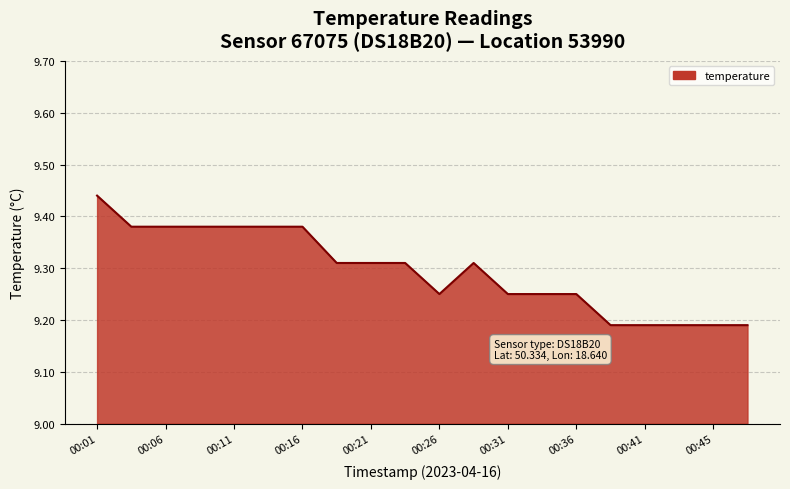

Is this an area chart (filled region under the line)?

Yes